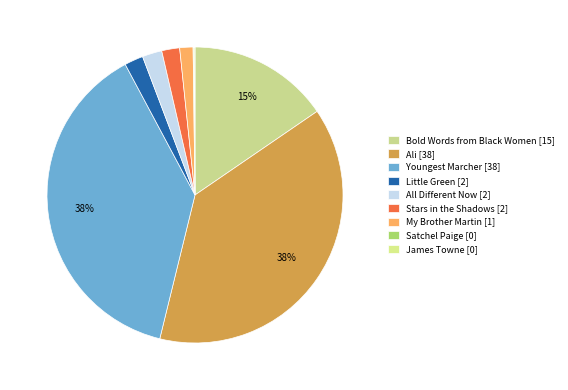

Rank the categories by value from lowest to highest.

Satchel Paige, James Towne, My Brother Martin, Stars in the Shadows, Little Green, All Different Now, Bold Words from Black Women, Youngest Marcher, Ali